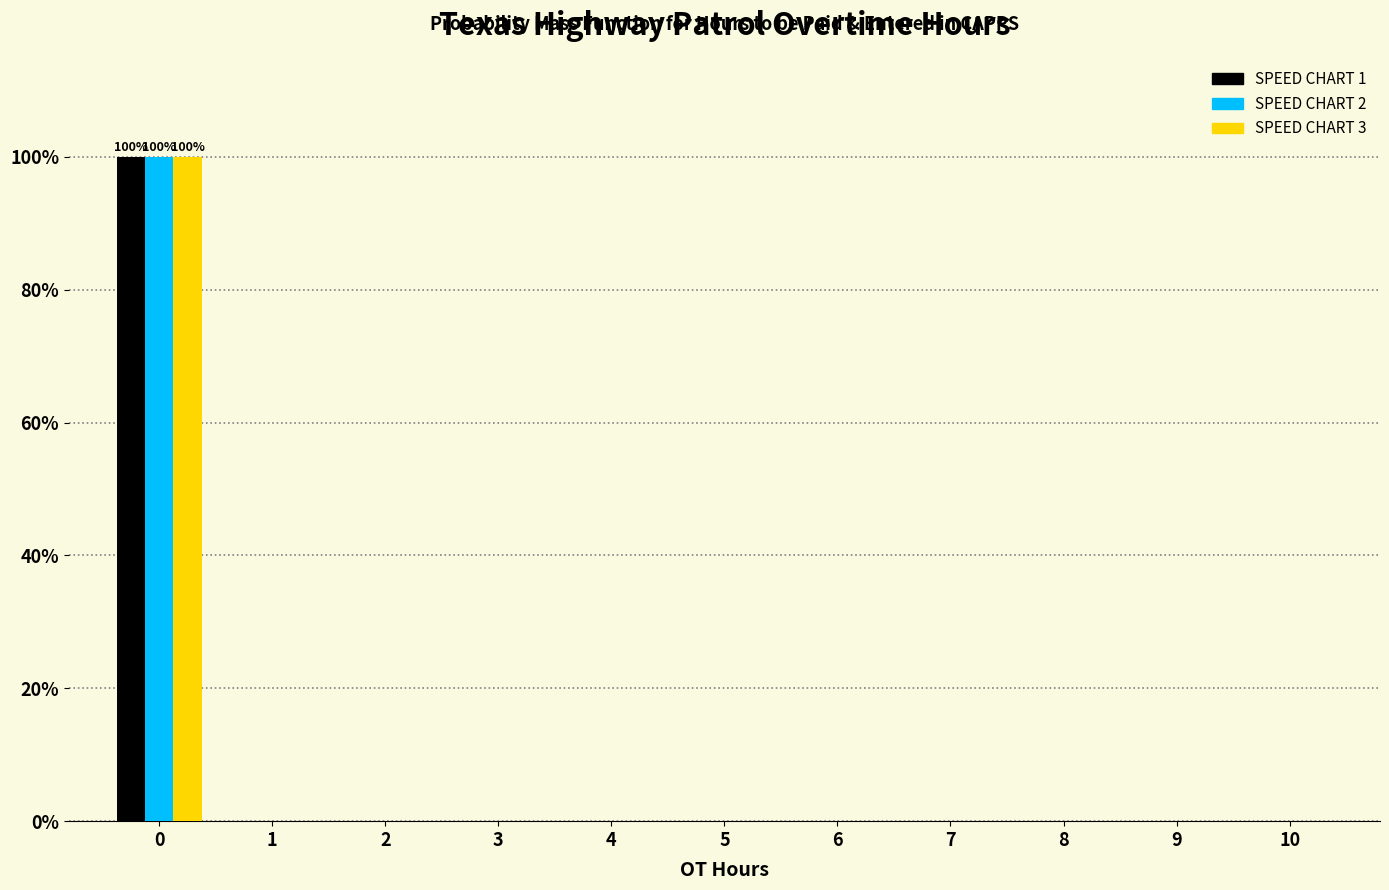

What is the greatest value displayed?

100